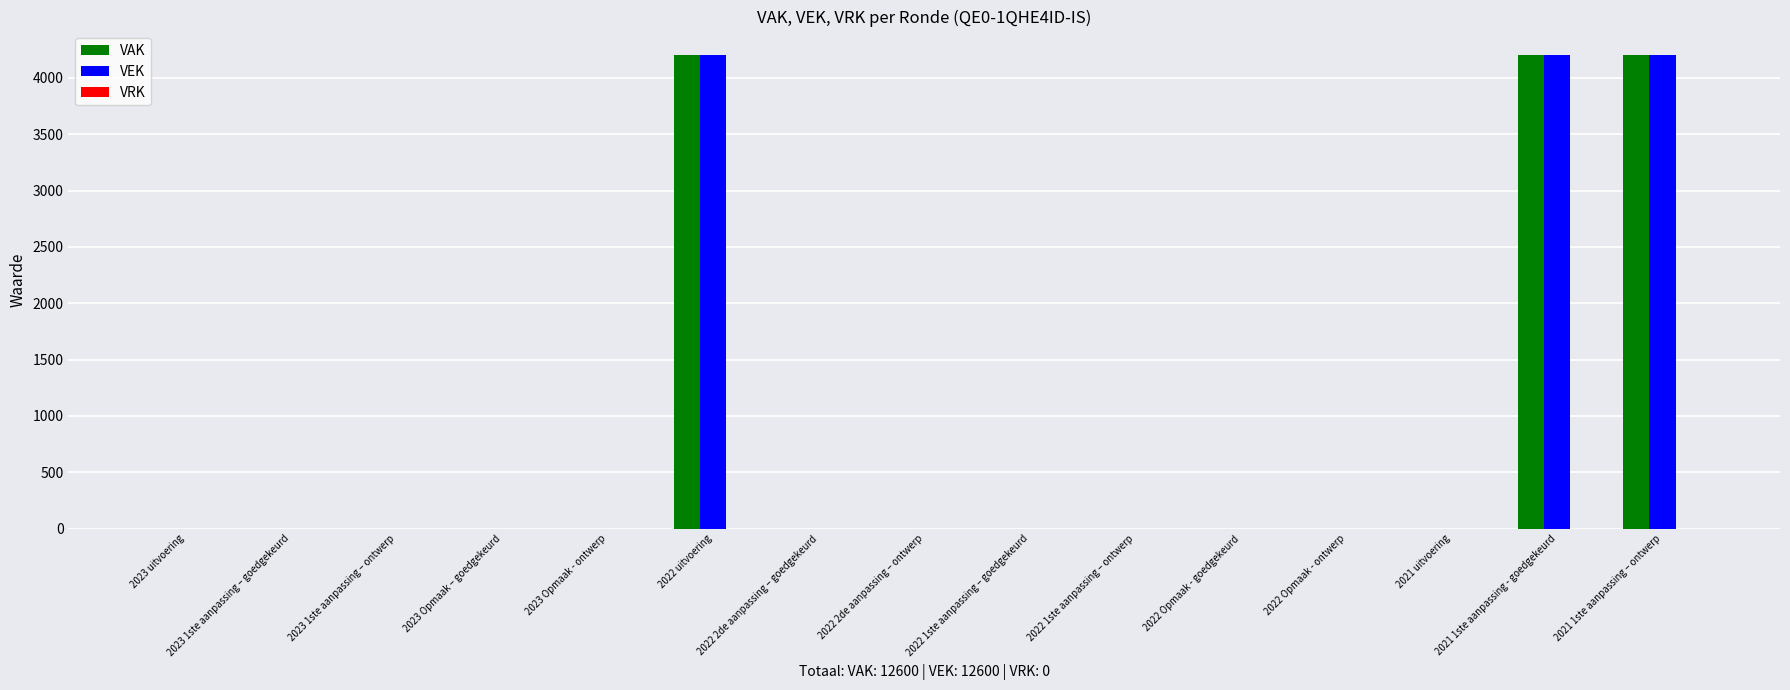

What is the maximum value for VAK?

4200